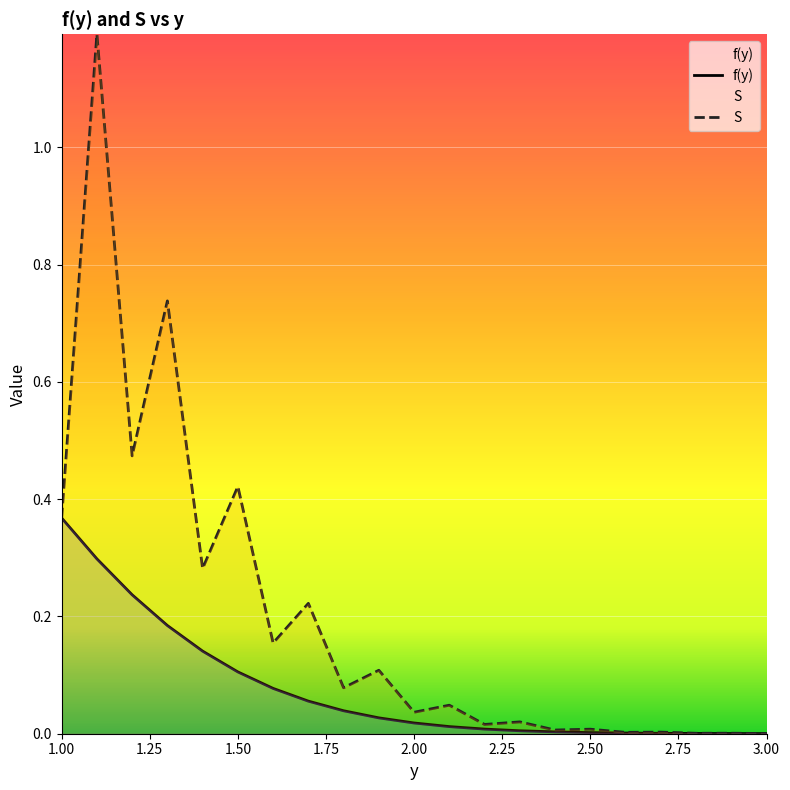

Is the value of S at 1.3 greater than the value of f(y) at 2.7?

Yes